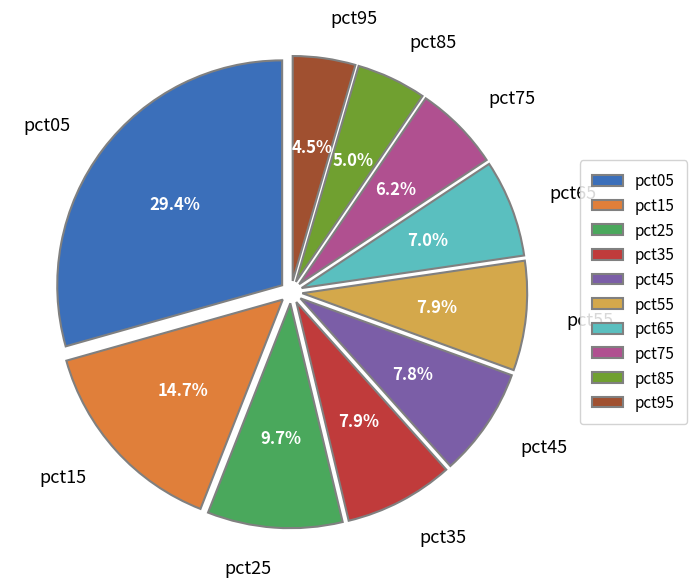

Approximately how many times larger is the value at pct25 compared to pct55?

1.2